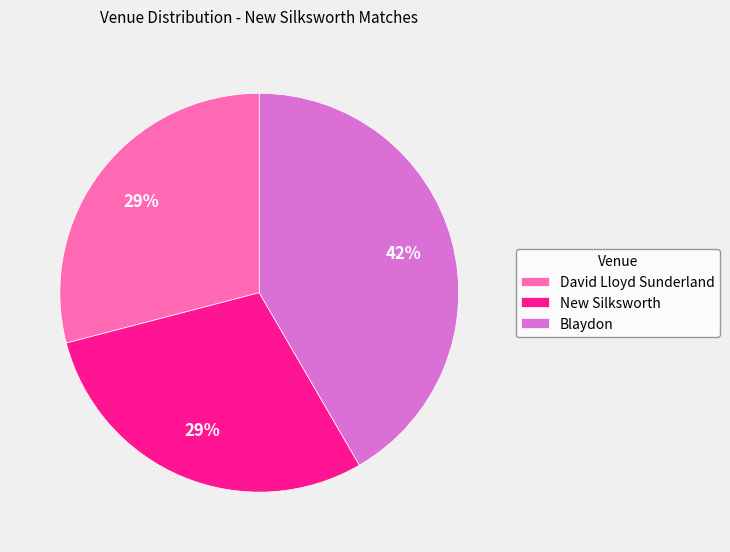

Approximately how many times larger is the value at Blaydon compared to New Silksworth?

1.4